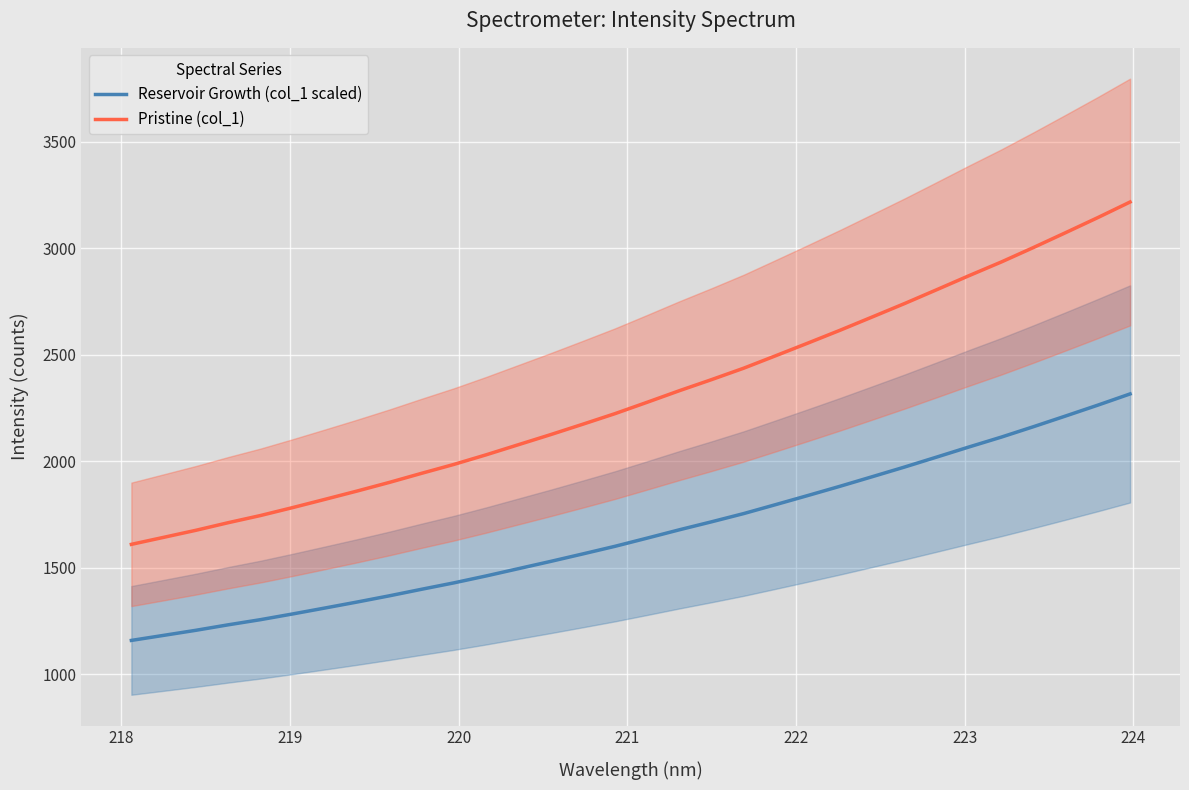

True or false: Pristine (col_1) and Reservoir Growth (col_1 scaled) intersect in this chart.

False